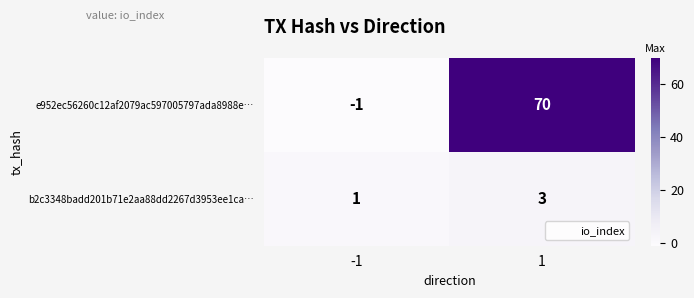

What is the greatest value displayed?

70